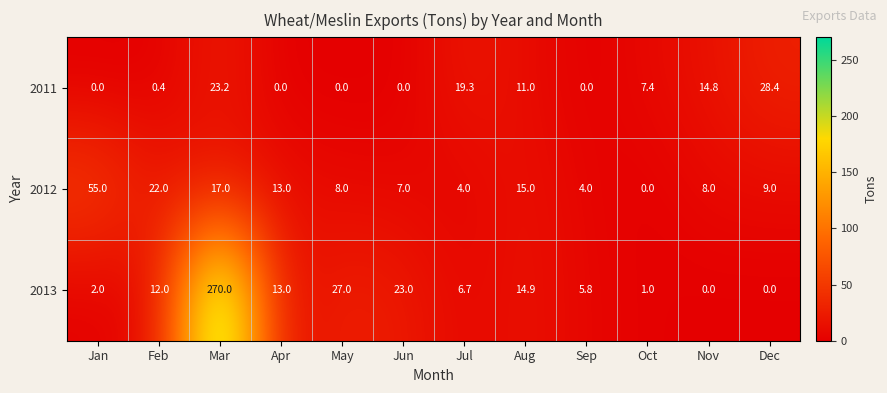

What is the difference between the 2013 values at Sep and Jan?

3.8